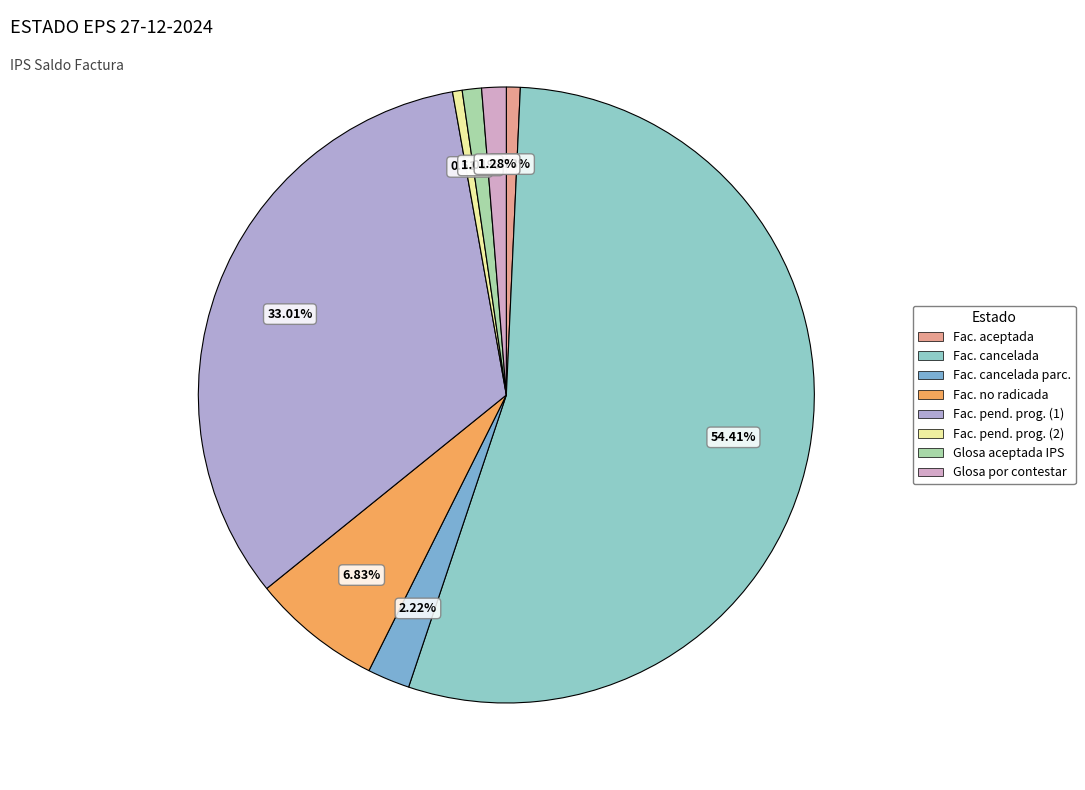

Is there any slice that represents more than half of the pie?

Yes